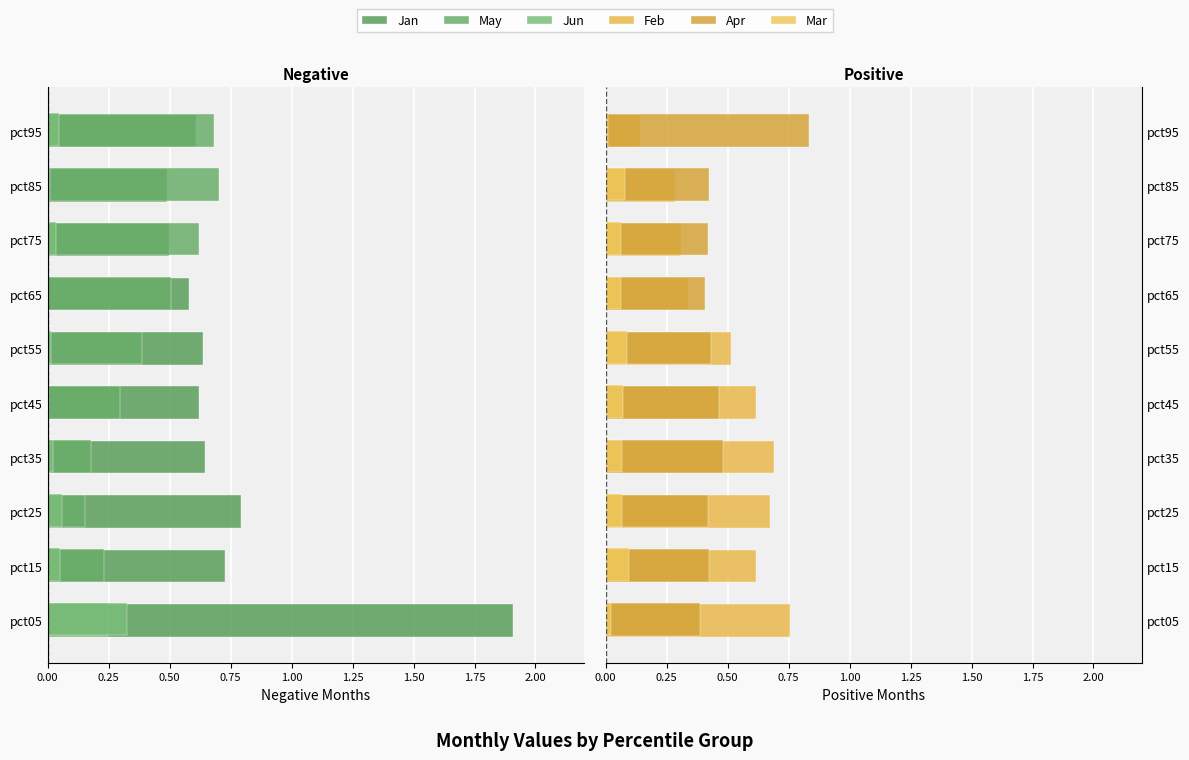

Reading right to left, list all the values displayed in this chart.

Jan: 0.6	0.5	0.5	0.6	0.6	0.6	0.6	0.8	0.7	1.9
May: 0.7	0.7	0.6	0.5	0.4	0.3	0.2	0.2	0.2	0.2
Jun: 0.0	0.0	0.0	0.0	0.0	0.0	0.0	0.1	0.0	0.3
Feb: 0.1	0.3	0.3	0.3	0.5	0.6	0.7	0.7	0.6	0.8
Apr: 0.8	0.4	0.4	0.4	0.4	0.5	0.5	0.4	0.4	0.4
Mar: 0.0	0.1	0.1	0.1	0.1	0.1	0.1	0.1	0.1	0.0